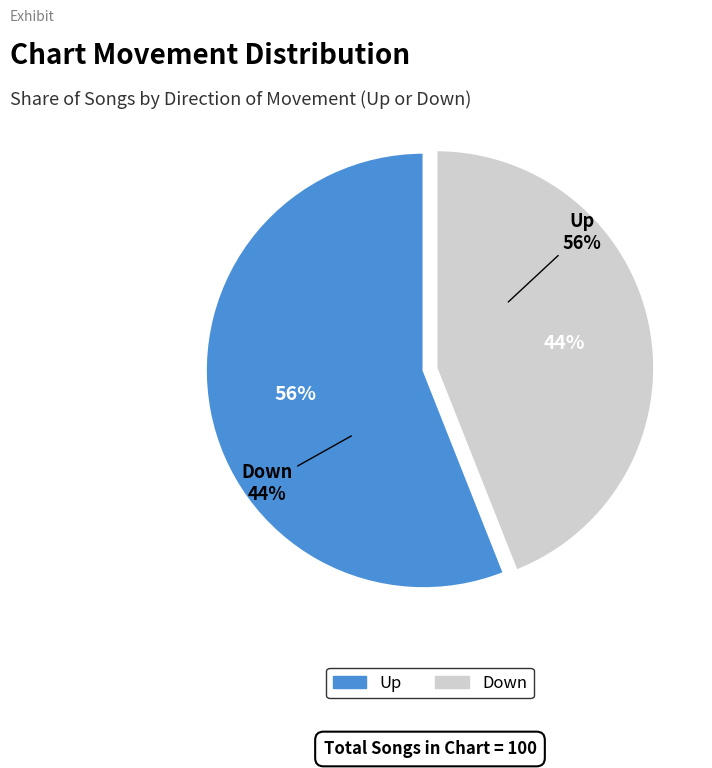

Is it true that down is 50% of the pie?

False